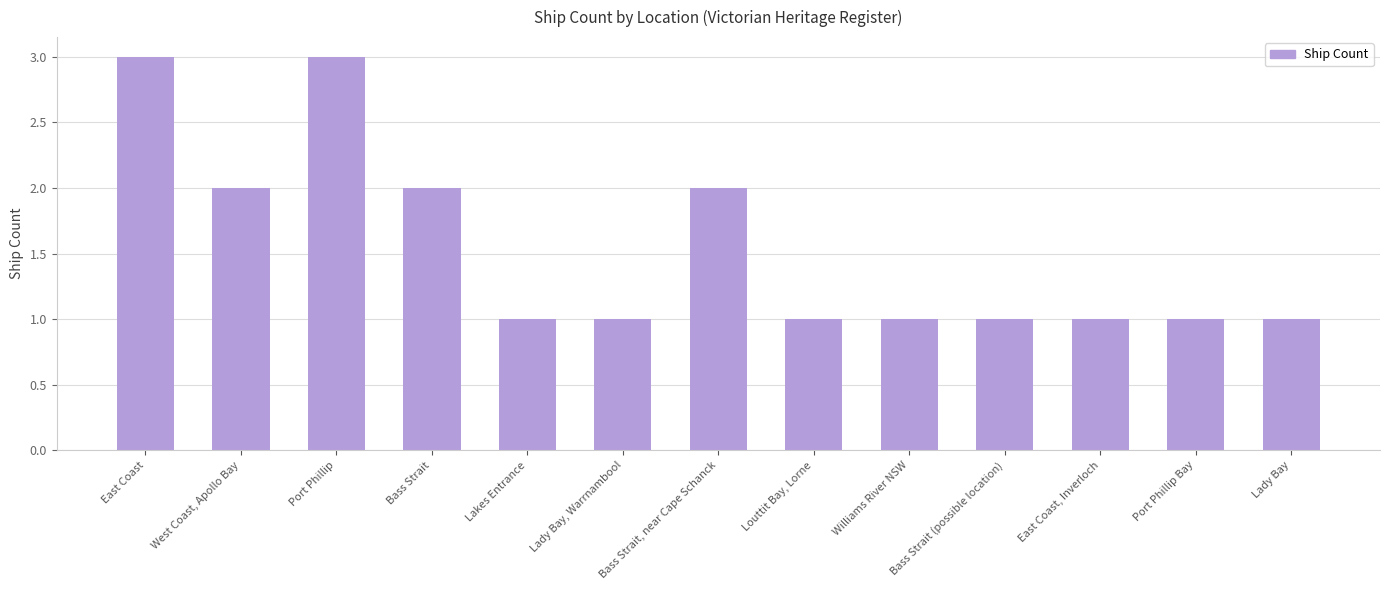

Reading left to right, list all the values displayed in this chart.

3	2	3	2	1	1	2	1	1	1	1	1	1